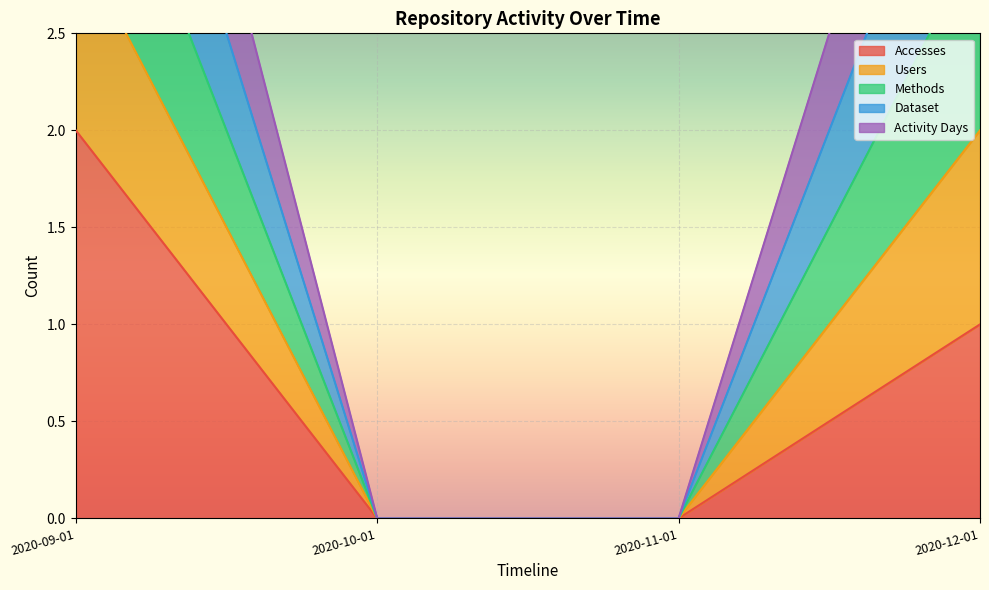

At which label does Users reach its minimum?

2020-10-01